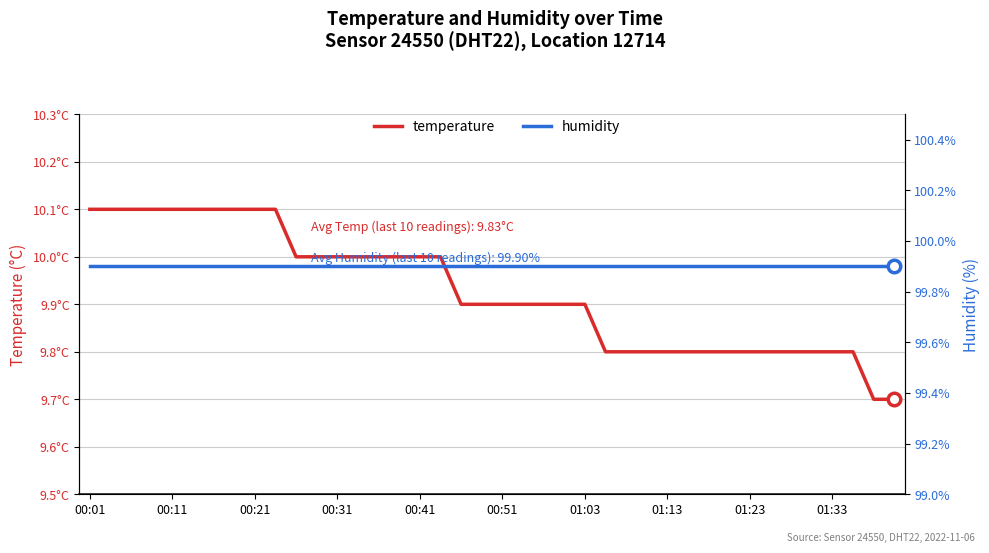

Rank the series by their average value, from highest to lowest.

humidity, temperature